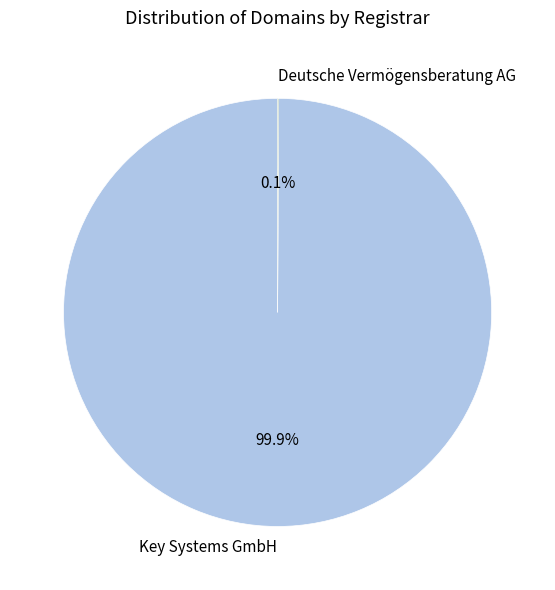

What portion of the pie excludes Key Systems GmbH?

0.1%